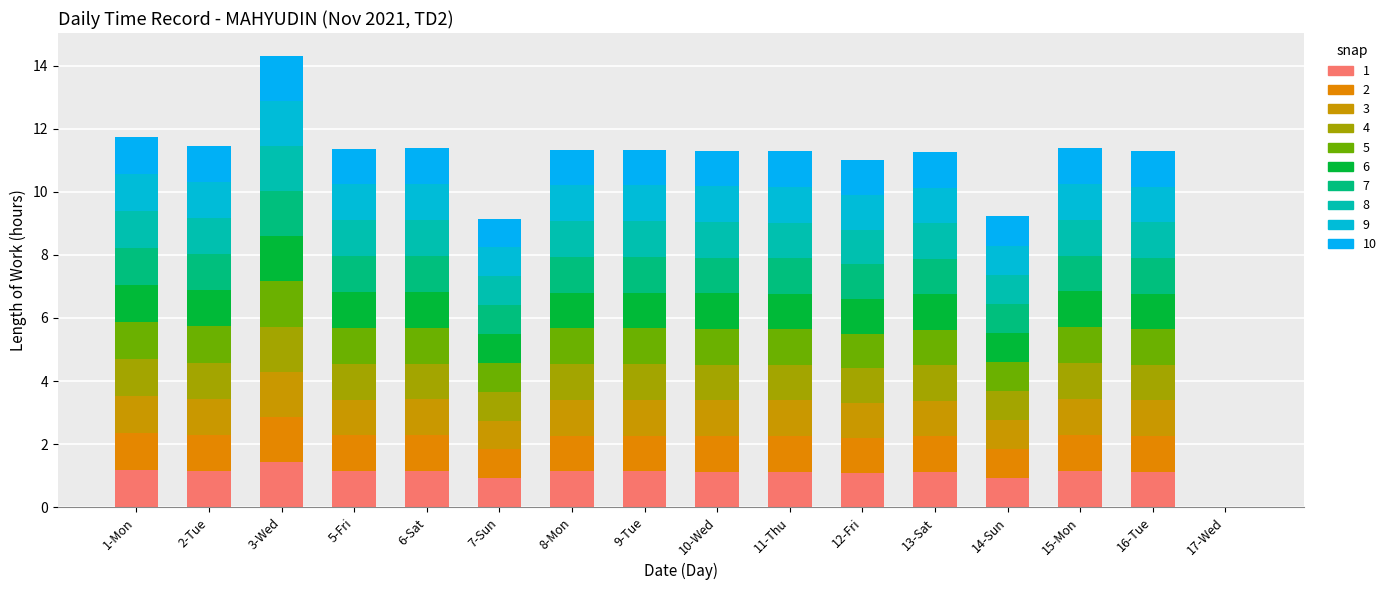

What is the label of the 5th bar from the right?

13-Sat